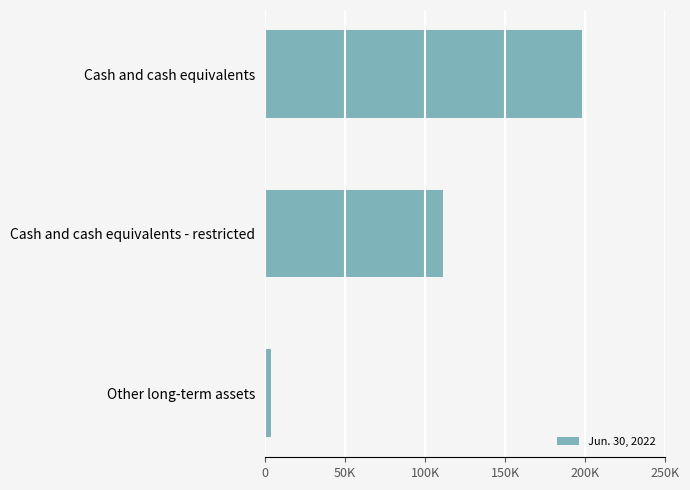

Are the bars horizontal?

Yes